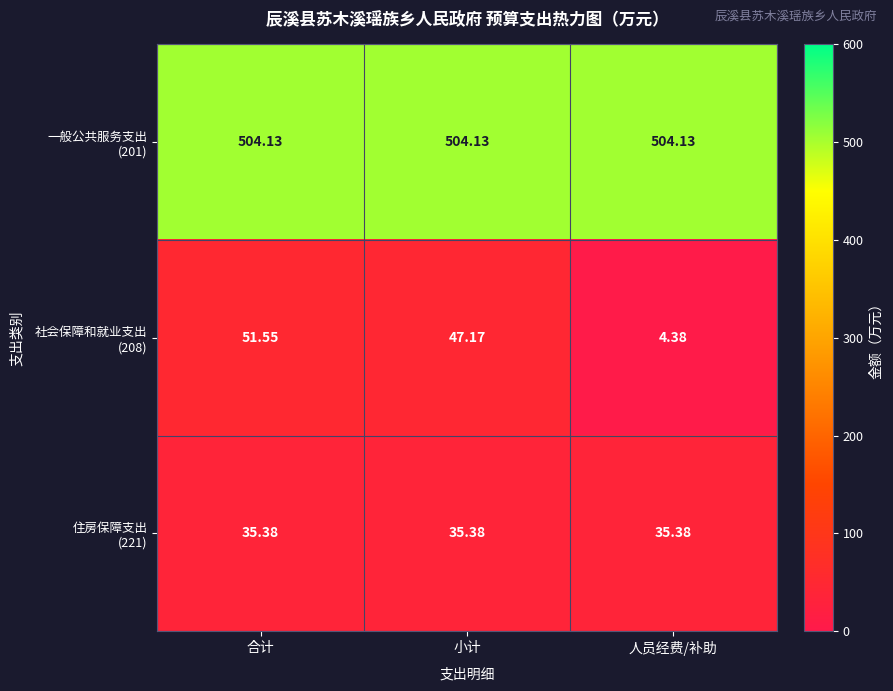

What is the minimum value shown in the chart?

4.4